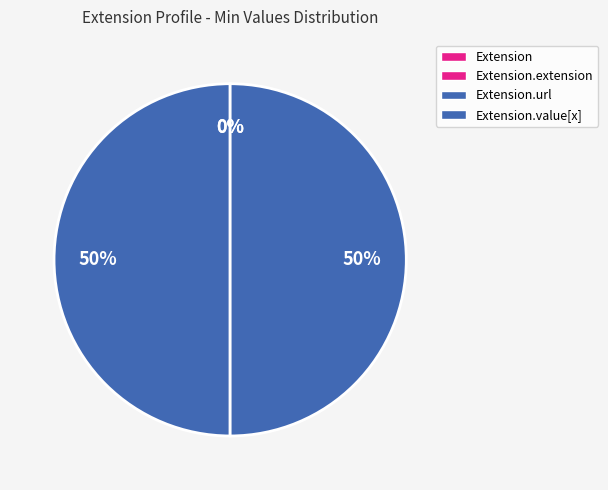

To the nearest percent, what is the difference between the largest and smallest slice percentages?

50%